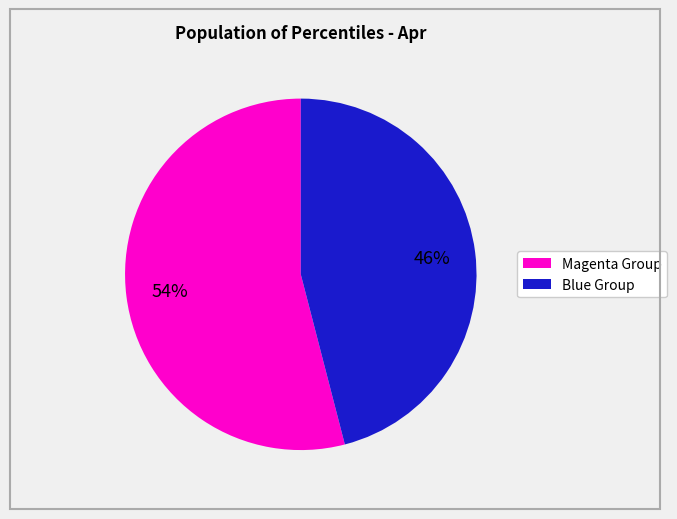

To the nearest percent, what is the average slice percentage?

50%